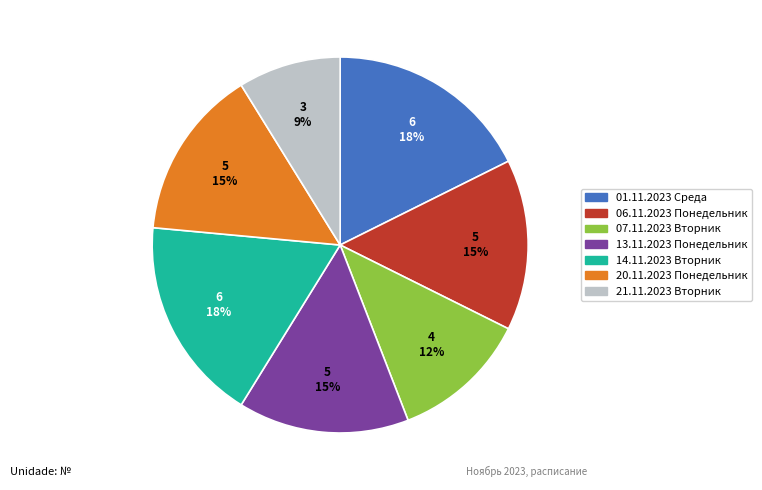

True or false: 13.11.2023 Понедельник accounts for 20% of the total.

False